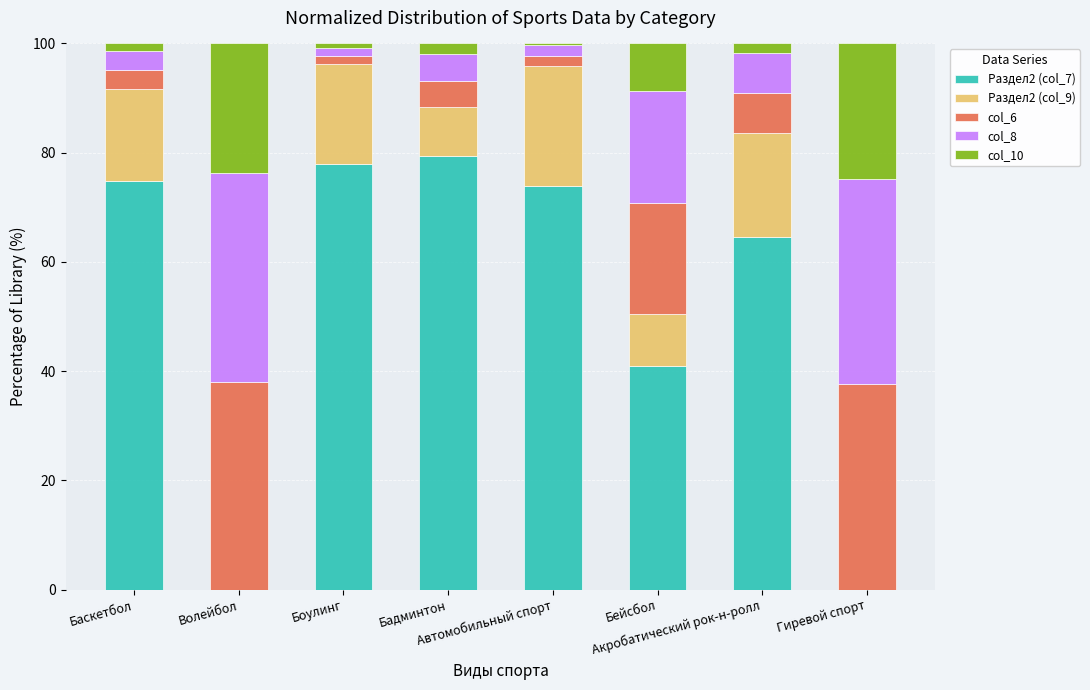

What are all the series names shown in the legend?

Раздел2 (col_7), Раздел2 (col_9), col_6, col_8, col_10